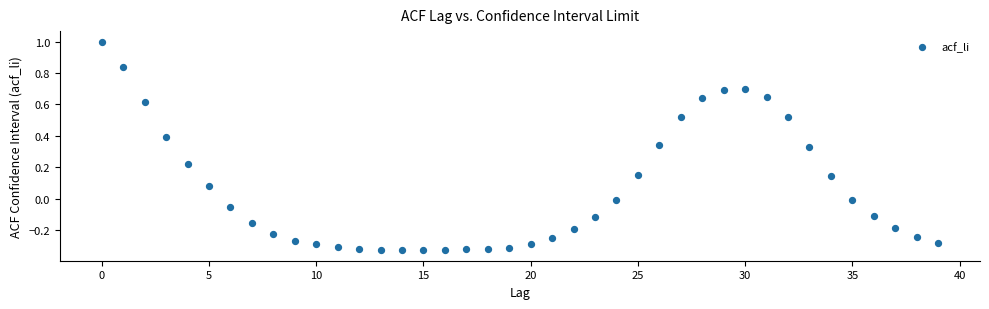

What is the range of Y values (max minus min)?

1.3